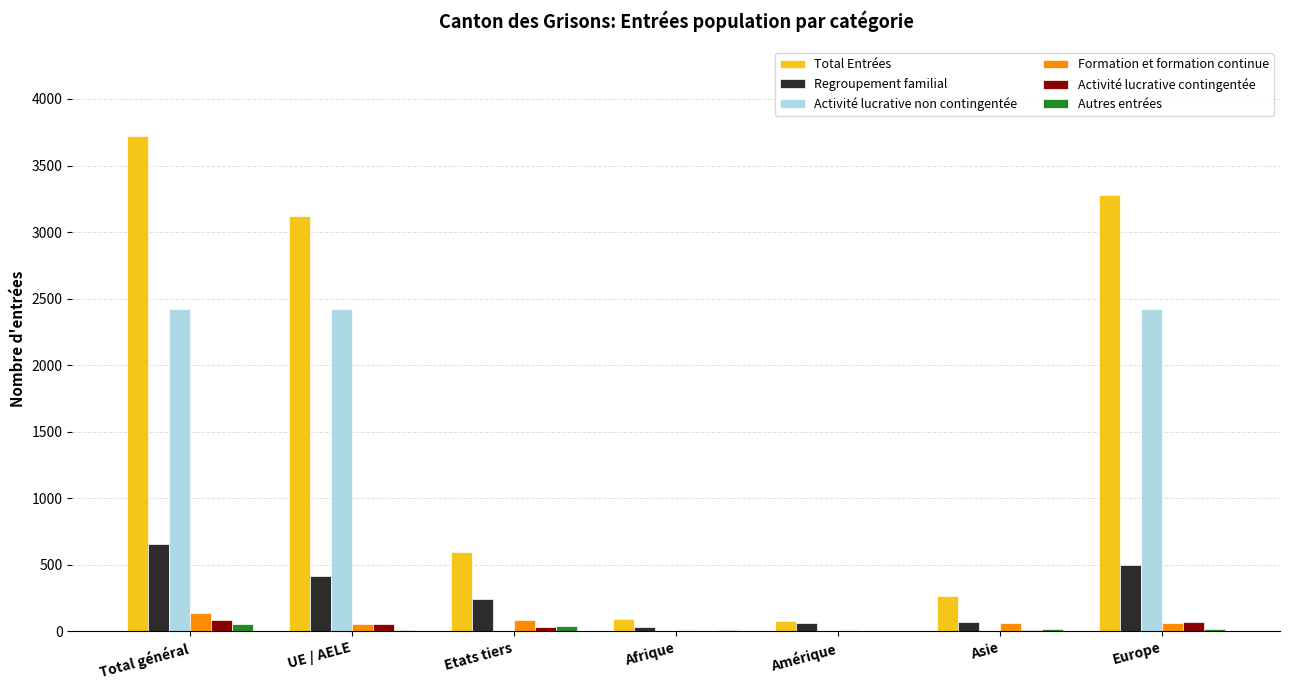

Between Total général and Etats tiers, which series saw the biggest shift?

Total Entrées